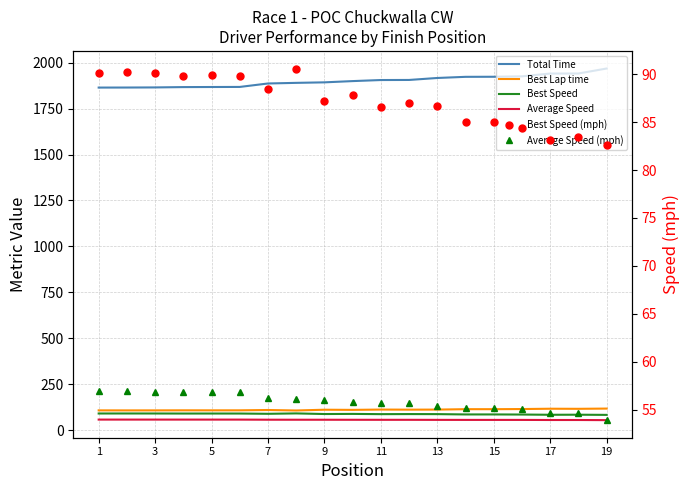

True or false: Best Speed (mph) and Average Speed (mph) cross at least once.

False